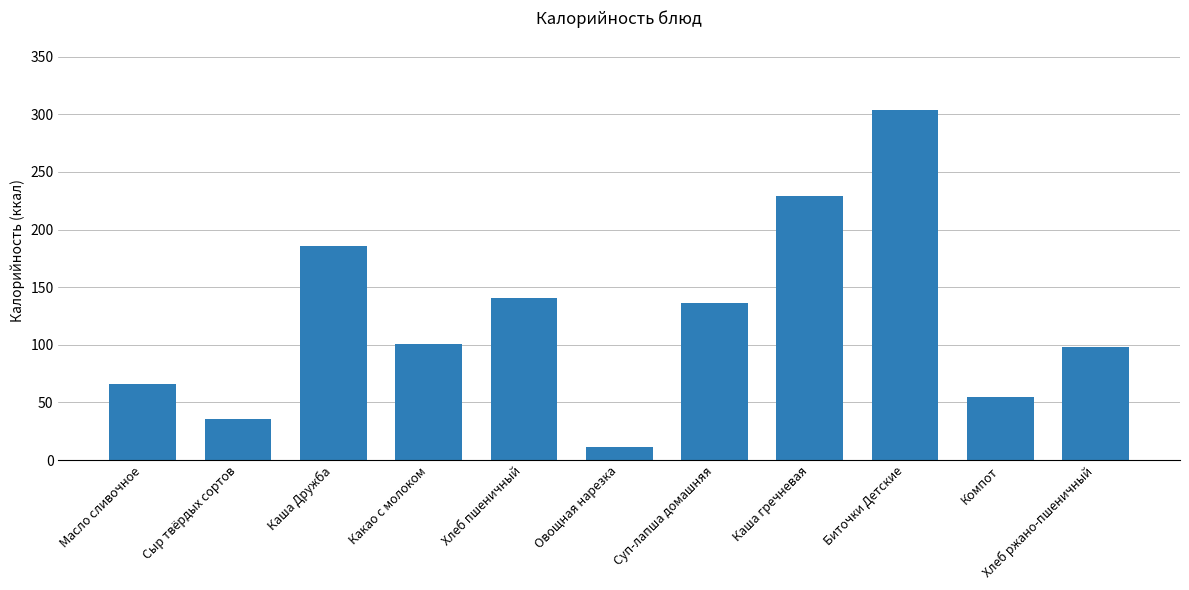

The value at Сыр твёрдых сортов is 35.8. True or false?

True